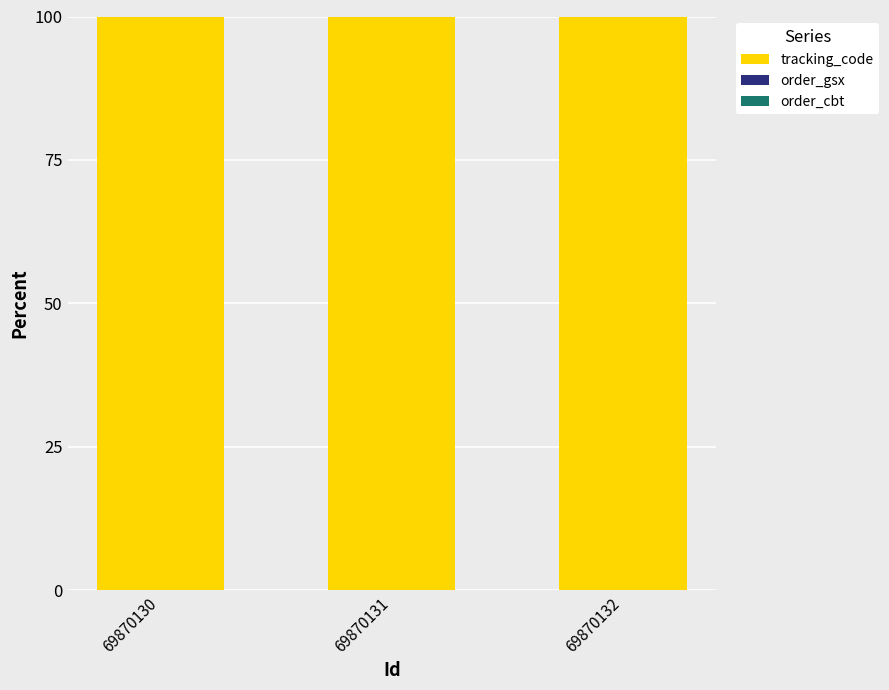

Are the bars grouped side by side (vs. stacked)?

No